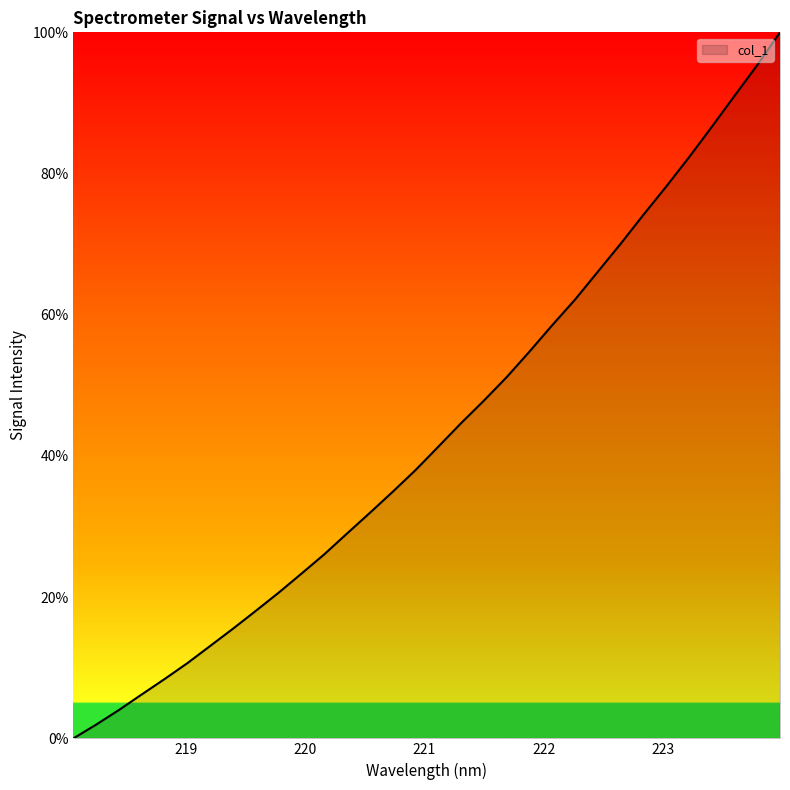

How many positive values are there?

31